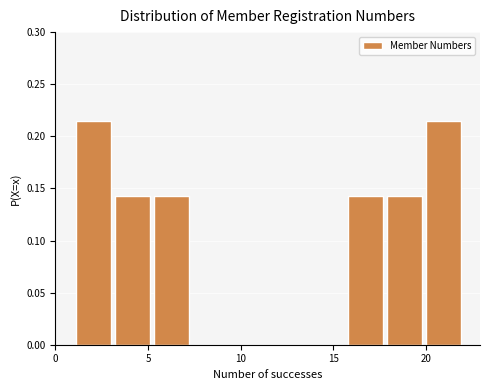

Reading left to right, list every bar in this chart as the range it spans on the x-axis followed by its height. Neither the bar edges nor the heights are printed on the chart, so give them approximately, as read against the axes.

1.0 to 3.1: 0.215
3.1 to 5.2: 0.145
5.2 to 7.3: 0.145
7.3 to 9.4: 0
9.4 to 11.5: 0
11.5 to 13.6: 0
13.6 to 15.7: 0
15.7 to 17.8: 0.145
17.8 to 19.9: 0.145
19.9 to 22.0: 0.215